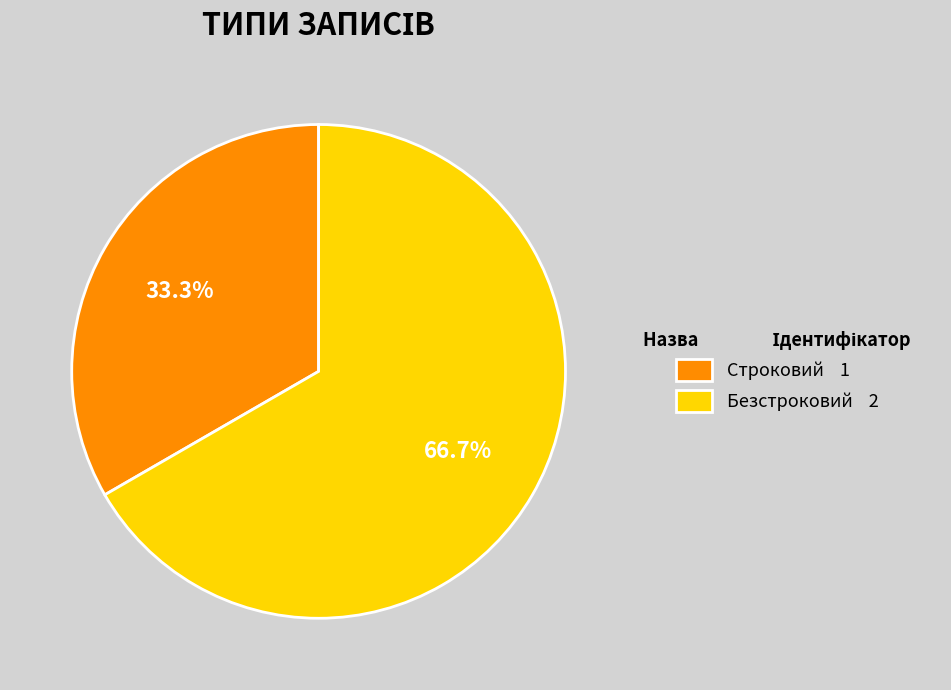

Which slice is the largest?

Безстроковий